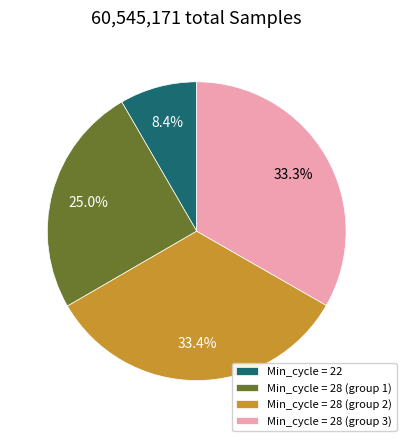

Approximately how many times larger is the value at Min_cycle = 22 compared to Min_cycle = 28 (group 2)?

0.3